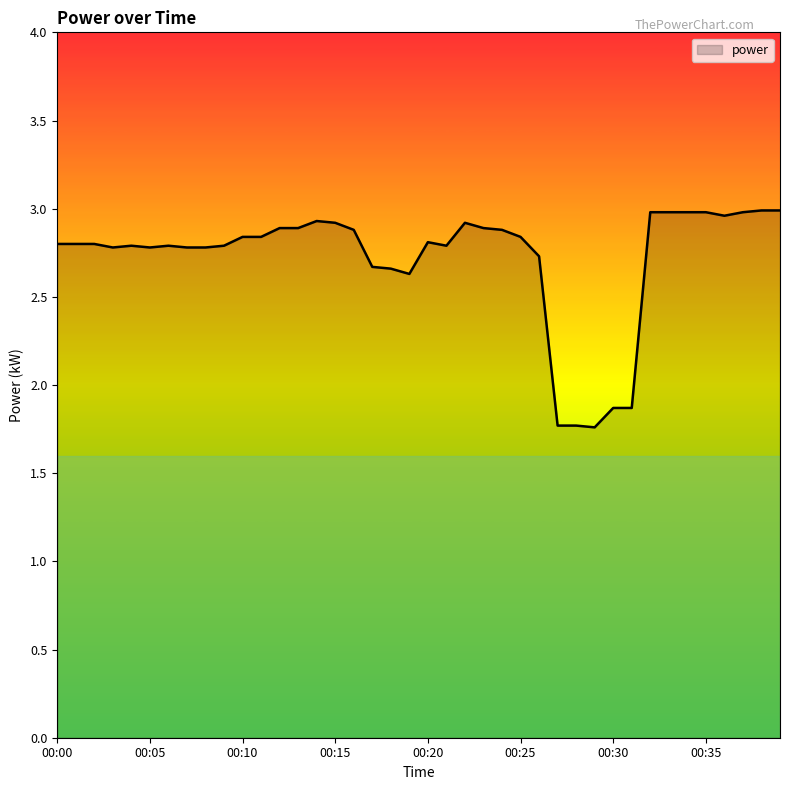

List the labels in order of value, largest first.

00:38, 00:39, 00:32, 00:33, 00:34, 00:35, 00:37, 00:36, 00:14, 00:15, 00:22, 00:12, 00:13, 00:23, 00:16, 00:24, 00:10, 00:11, 00:25, 00:20, 00:00, 00:01, 00:02, 00:04, 00:06, 00:09, 00:21, 00:03, 00:05, 00:07, 00:08, 00:26, 00:17, 00:18, 00:19, 00:30, 00:31, 00:27, 00:28, 00:29